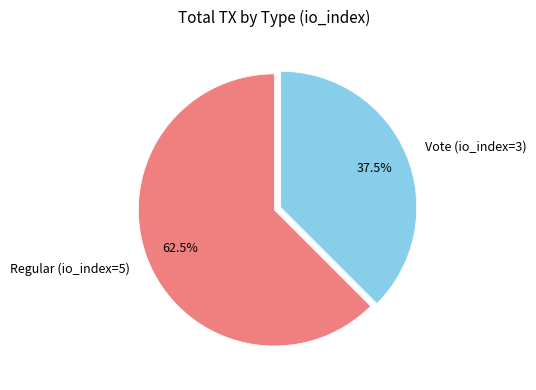

How many segments does this pie chart have?

2